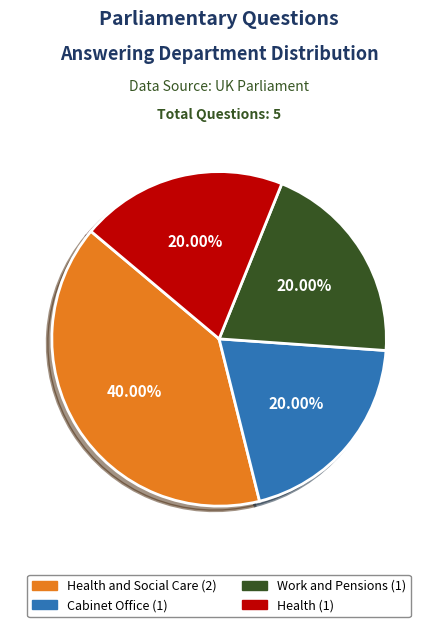

Does any single category account for the majority?

No